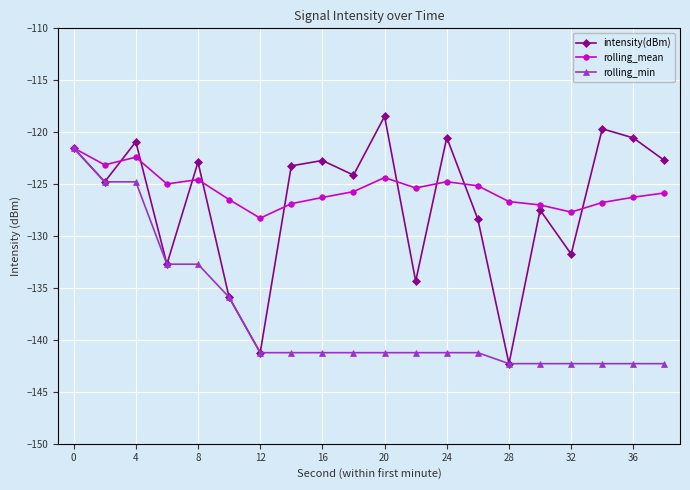

How many interior local valleys does the rolling_mean series have?

5